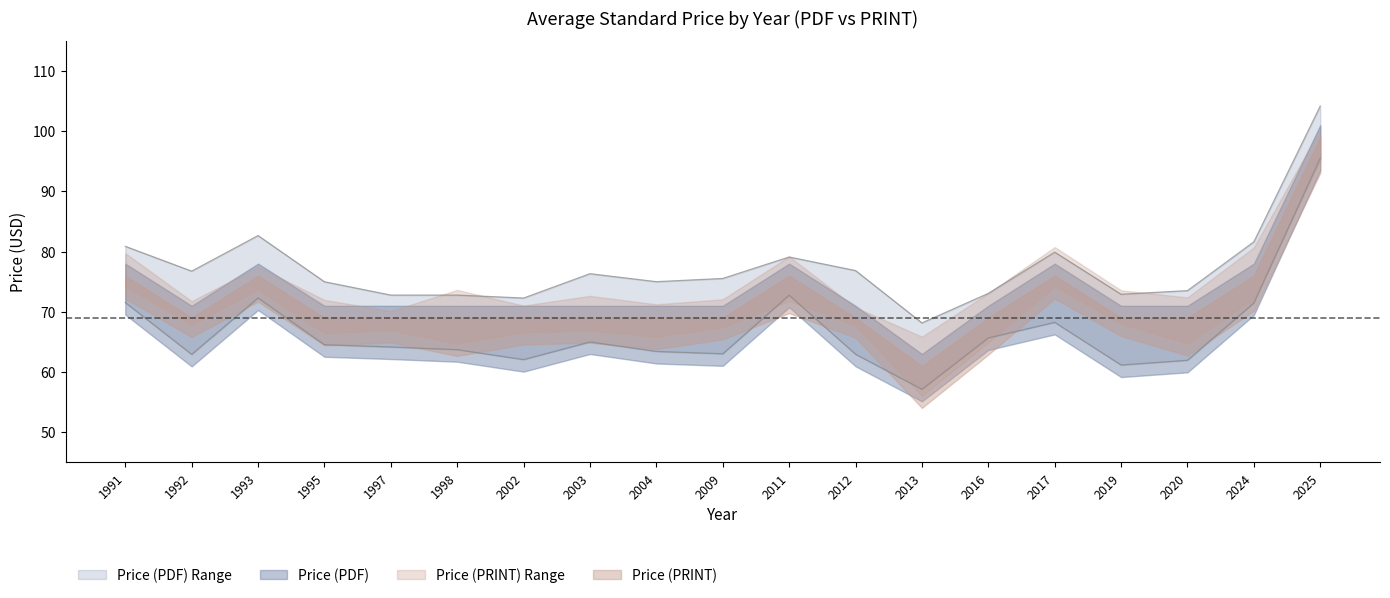

What is the value of the 15th point from the left?

68.3